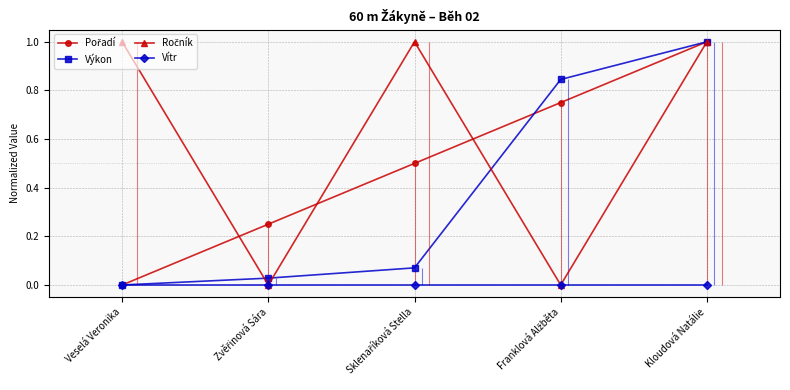

Reading right to left, transcribe all the data shown in this chart.

Pořadí: Kloudová Natálie=1.0	Franklová Alžběta=0.8	Sklenaříková Stella=0.5	Zvěřinová Sára=0.2	Veselá Veronika=0.0
Výkon: Kloudová Natálie=1.0	Franklová Alžběta=0.8	Sklenaříková Stella=0.1	Zvěřinová Sára=0.0	Veselá Veronika=0.0
Ročník: Kloudová Natálie=1.0	Franklová Alžběta=0.0	Sklenaříková Stella=1.0	Zvěřinová Sára=0.0	Veselá Veronika=1.0
Vítr: Kloudová Natálie=0.0	Franklová Alžběta=0.0	Sklenaříková Stella=0.0	Zvěřinová Sára=0.0	Veselá Veronika=0.0